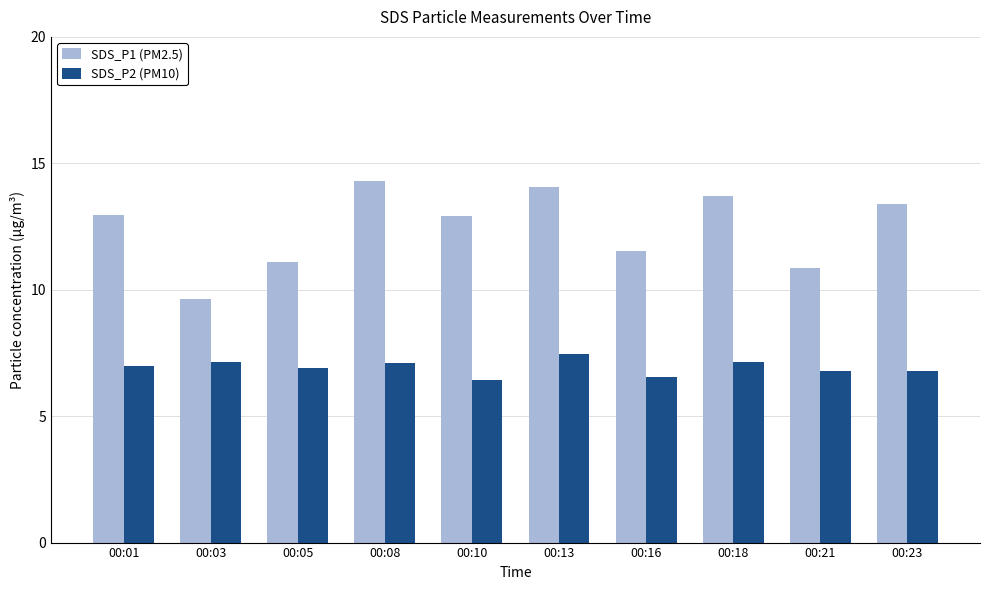

How many bars are there in total?

20